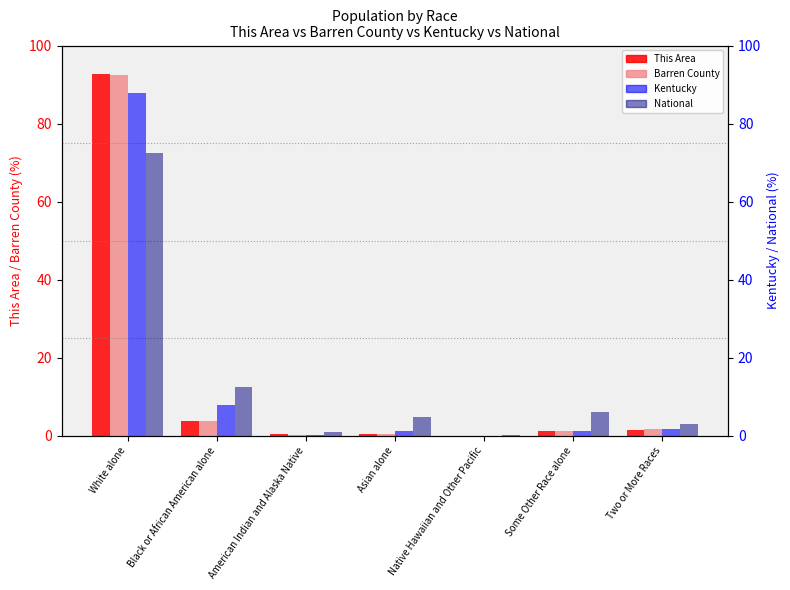

What is the difference between the maximum and minimum values in the This Area series?

92.8